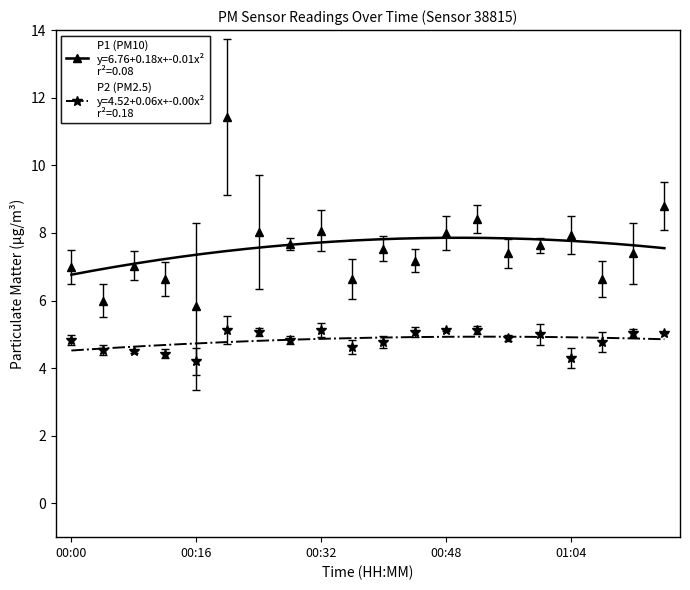

At 00:48, list the series in order from smallest to largest.

P2, P1